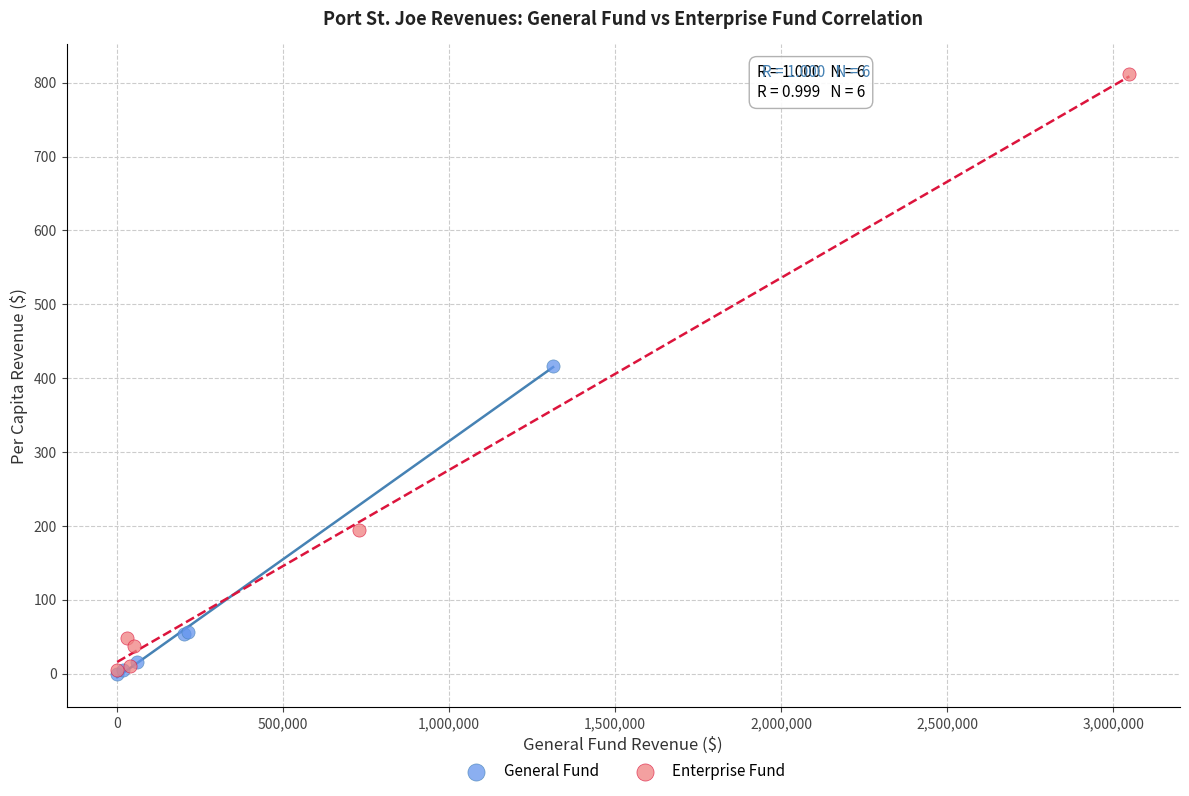

Which series contains the highest Y value?

Enterprise Fund